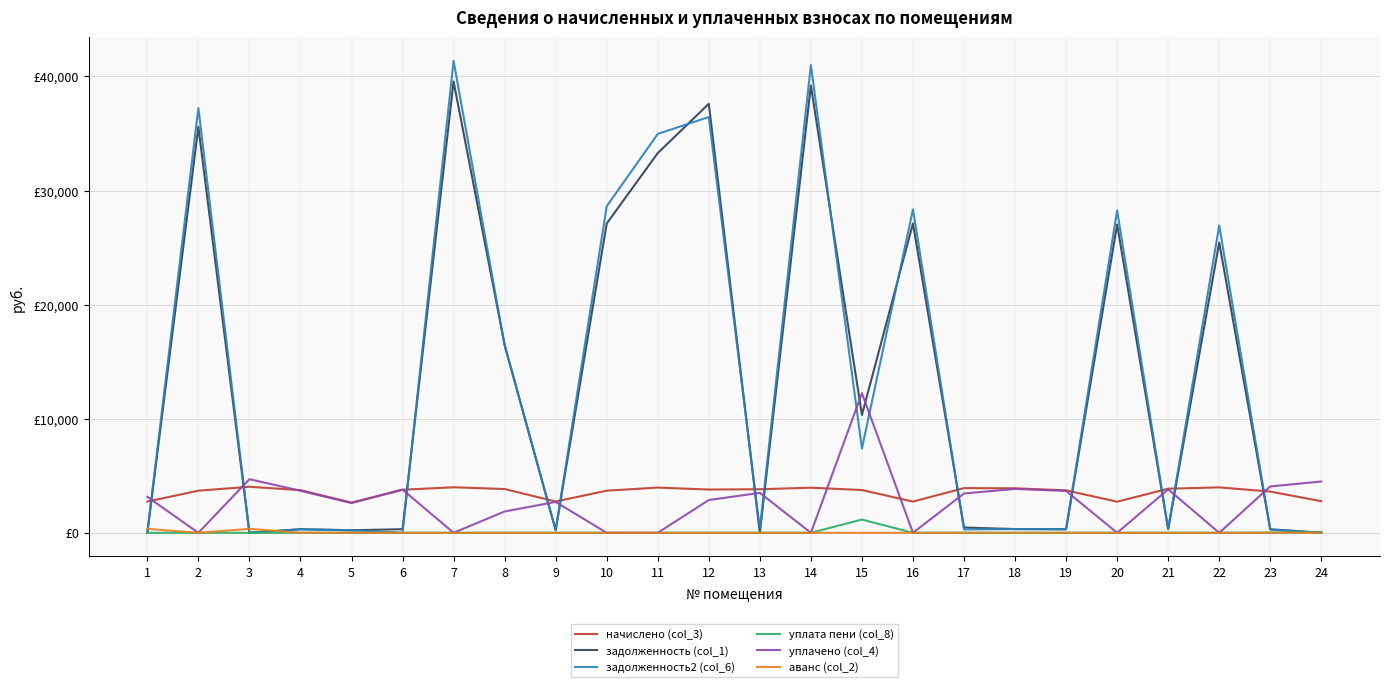

The value of аванс (col_2) at 19 is 211.9. True or false?

False